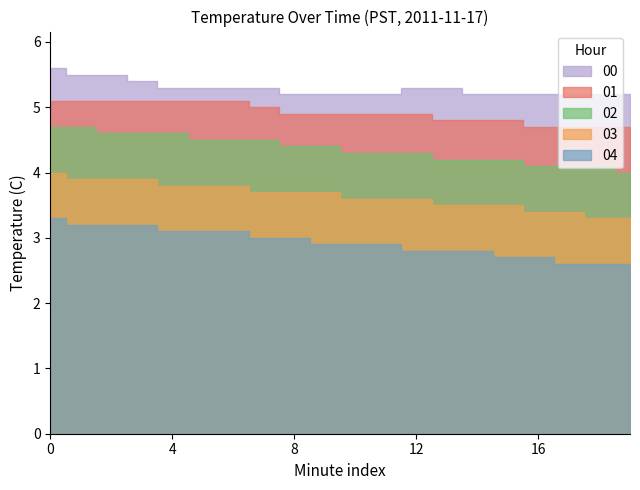

Is the value of 03 at 12 greater than the value of 04 at 6?

Yes